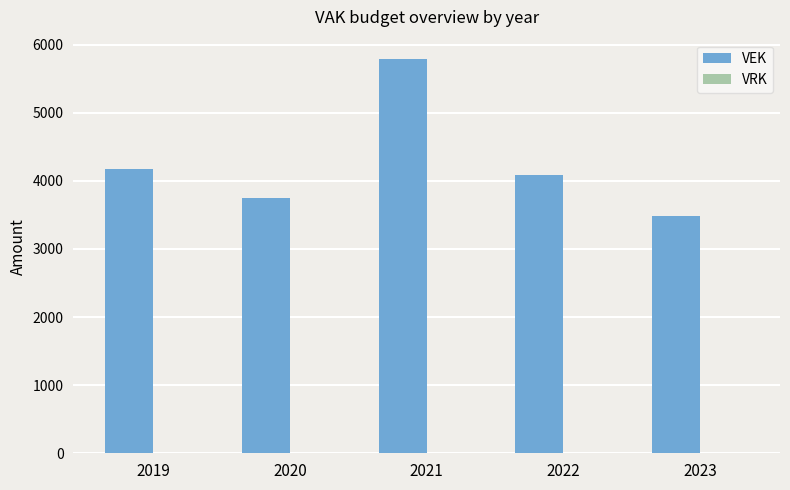

What is the maximum value shown in the chart?

5782